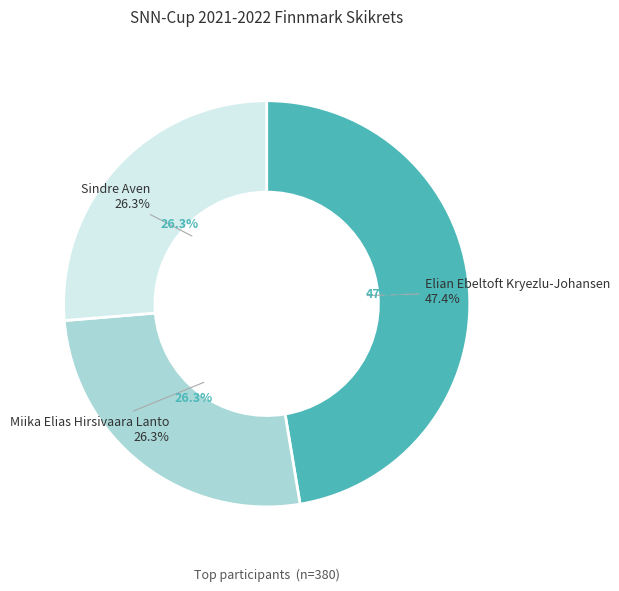

To the nearest percent, what is the combined percentage of Elian Ebeltoft Kryezlu-Johansen and Sindre Aven?

74%